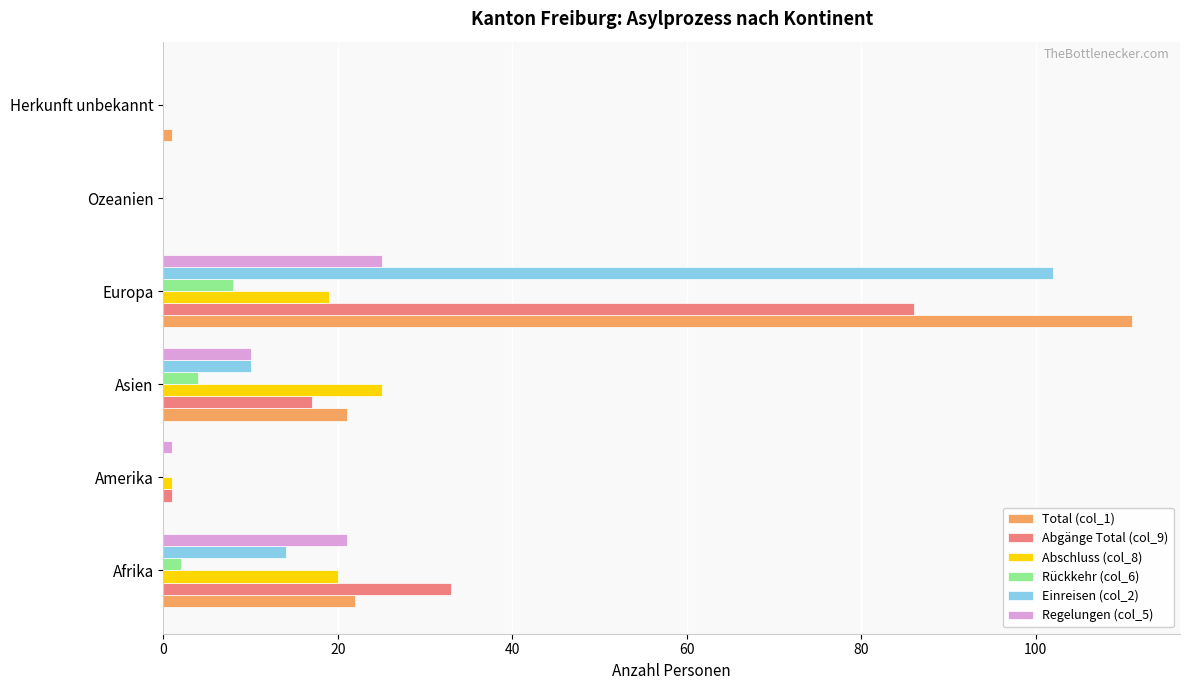

How many series are shown in this chart?

6